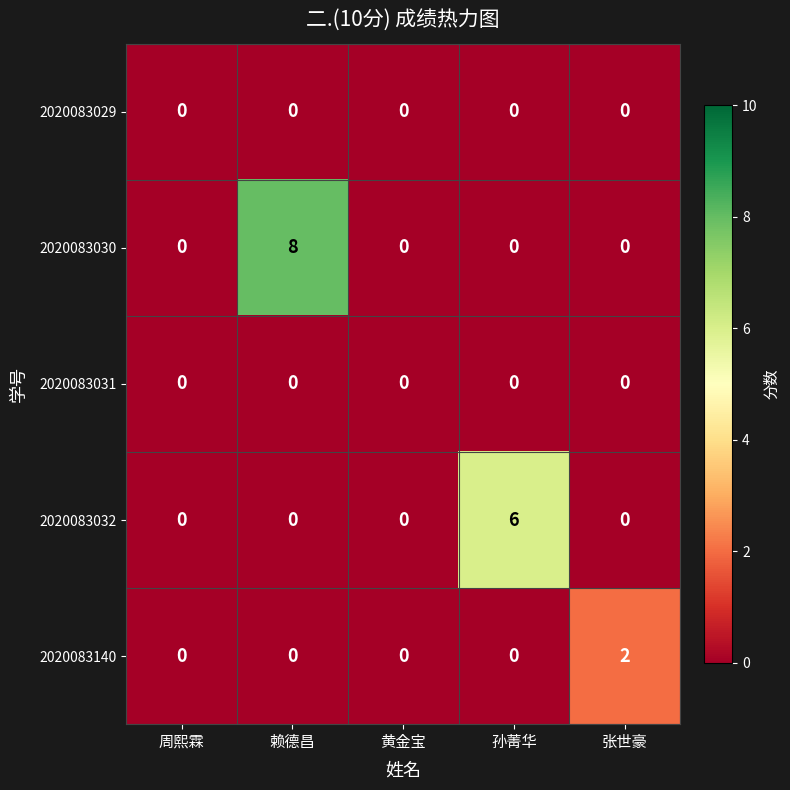

Which series has the widest spread of values?

2020083030